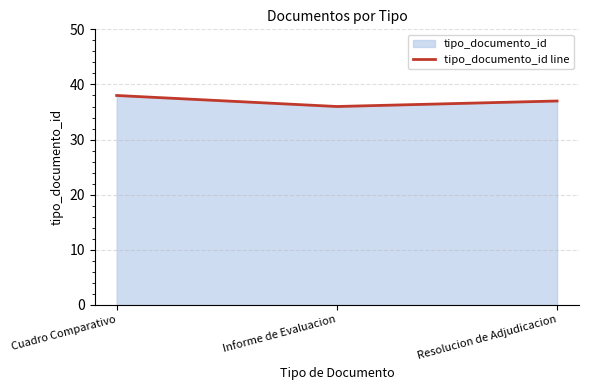

Does the chart display data point markers on the line(s)?

No